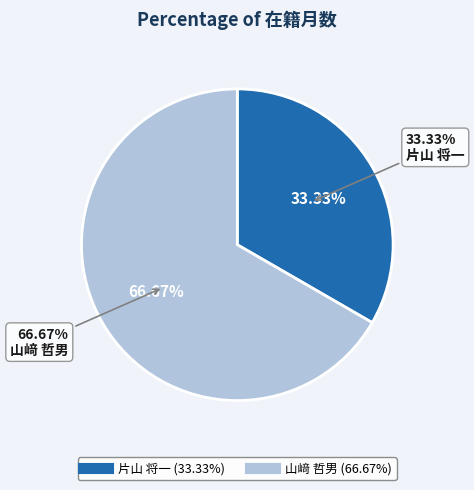

How many slices are in this pie chart?

2